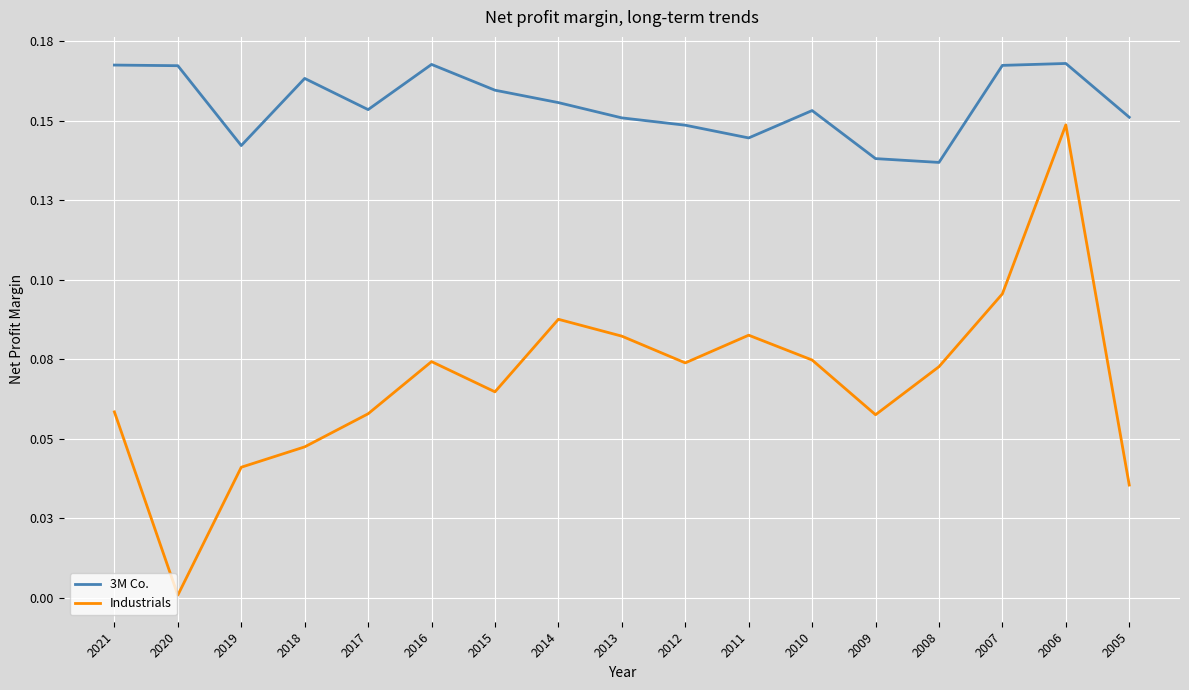

True or false: Industrials and 3M Co. cross at least once.

False